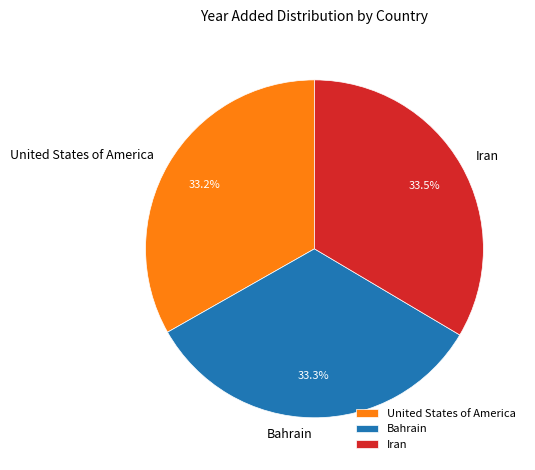

Is it true that Bahrain is 18% of the pie?

False